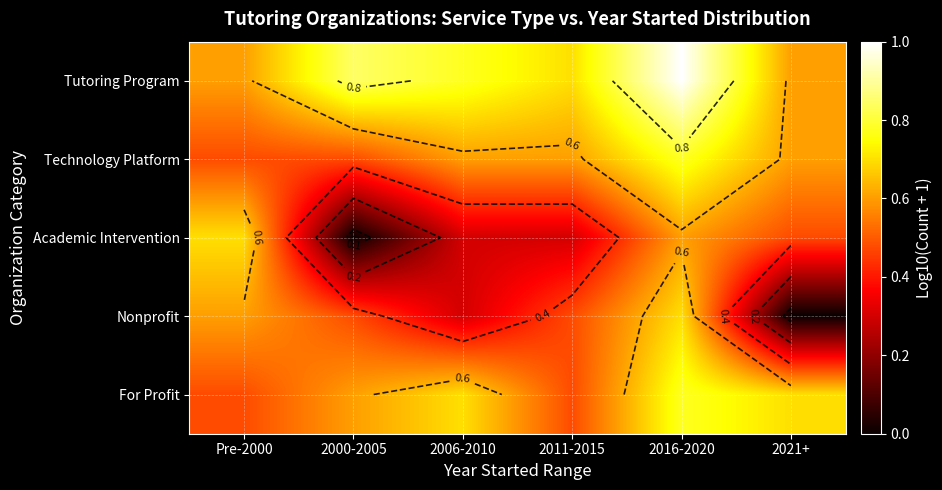

Count the Academic Intervention values in the range 0 to 1.

6